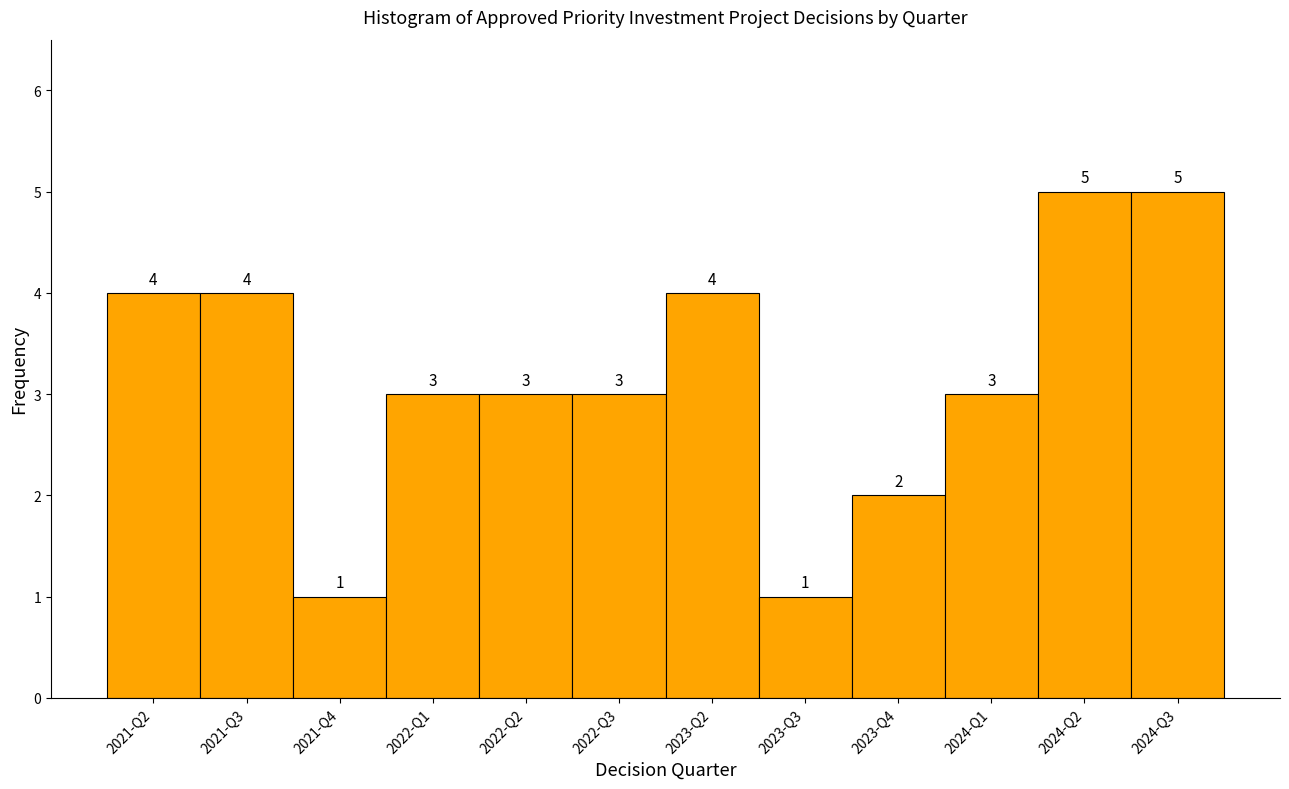

Reading left to right, extract all data points from this chart.

4	4	1	3	3	3	4	1	2	3	5	5